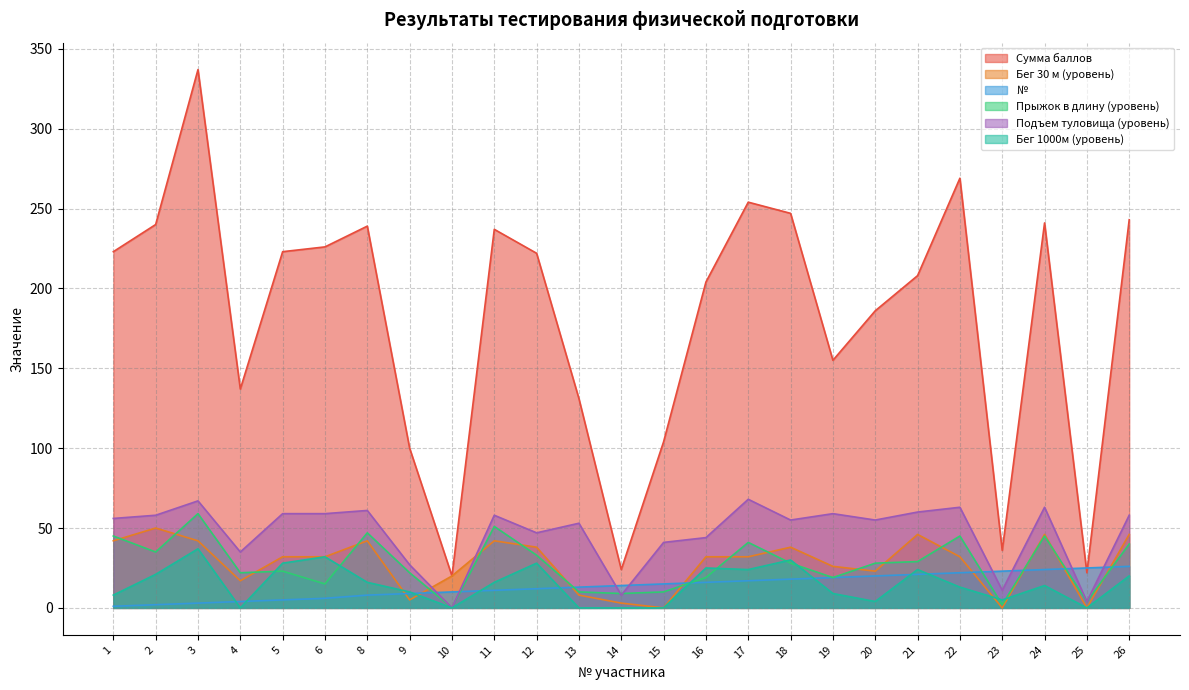

What is the maximum value for Подъем туловища (уровень)?

68